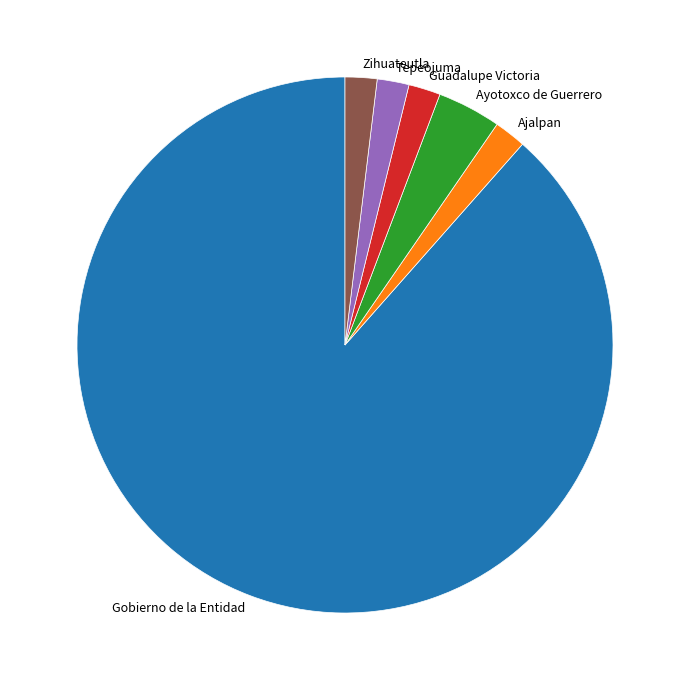

Does Gobierno de la Entidad represent more than half of the total?

Yes